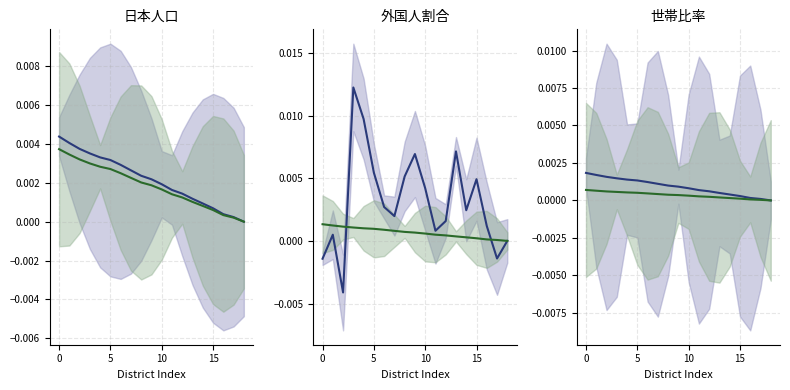

What is the label of the 13th point from the right?

6